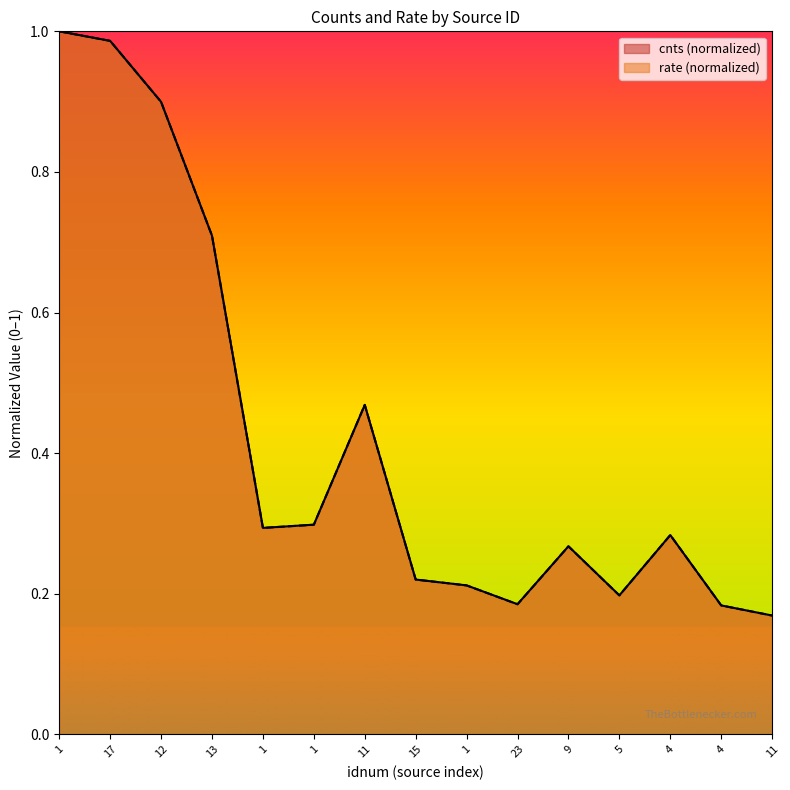

What is the highest value of the rate series?

1.0